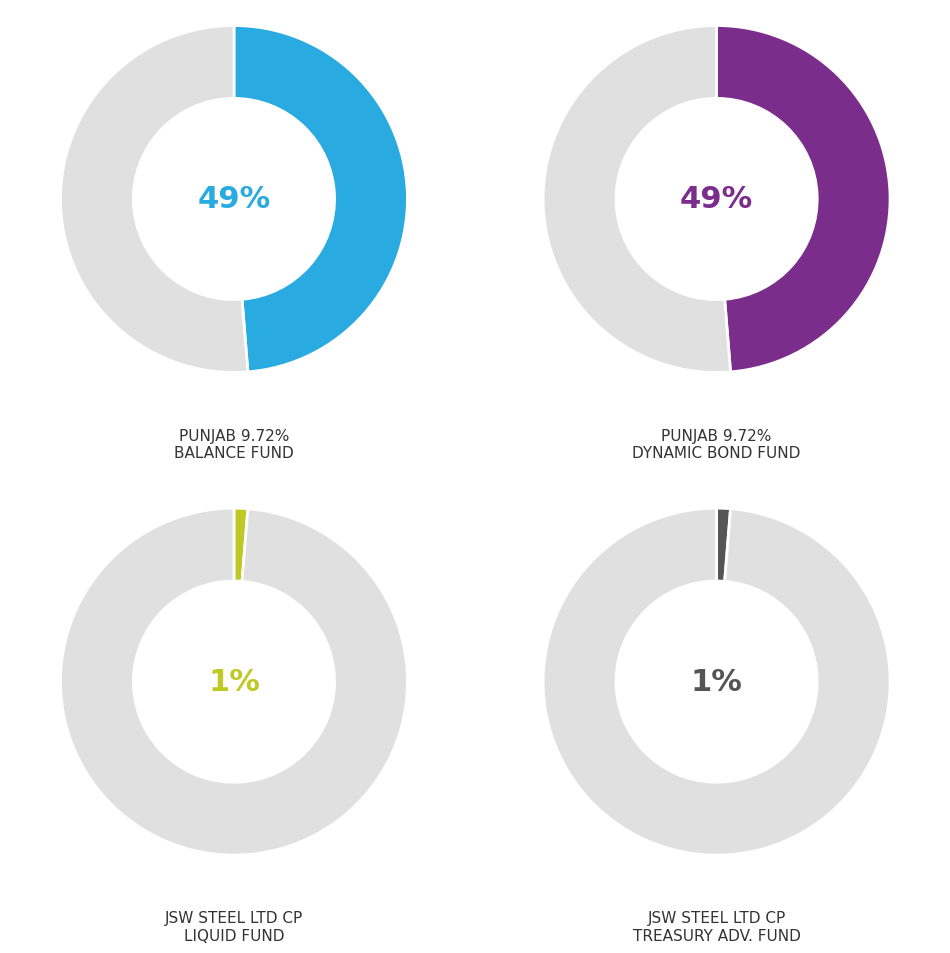

How many slices are in this pie chart?

4